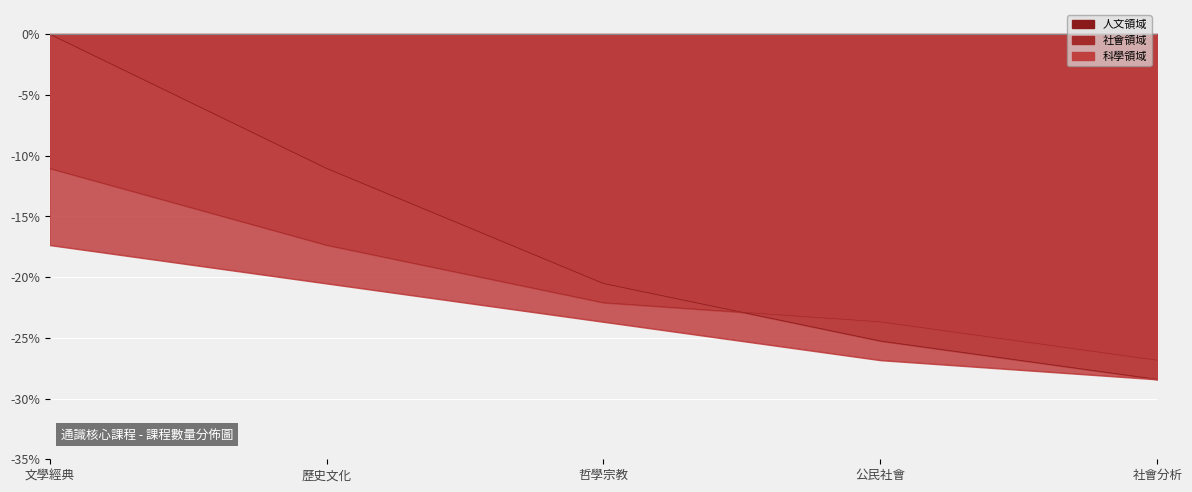

Reading right to left, extract all data points from this chart.

人文領域: -28.4	-25.3	-20.5	-11.1	0.0
社會領域: -26.8	-23.7	-22.1	-17.4	-11.1
科學領域: -28.4	-26.8	-23.7	-20.5	-17.4